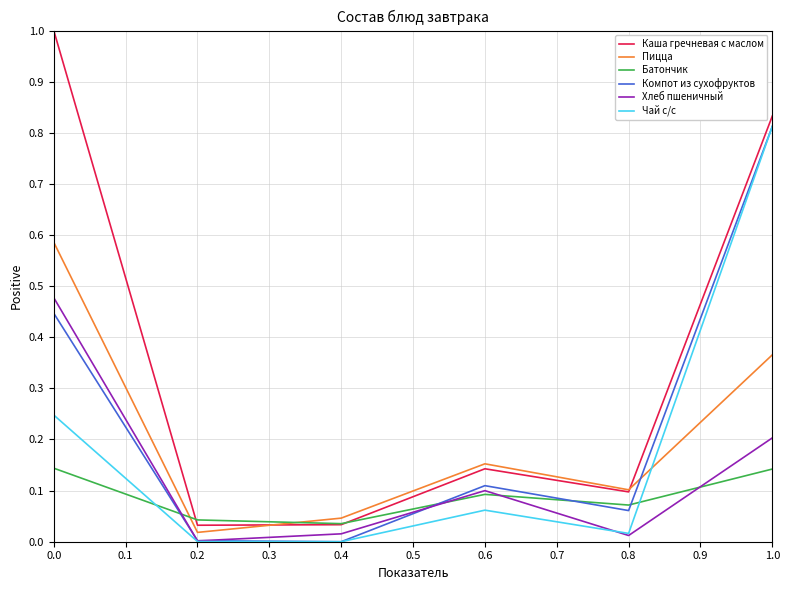

Between 0.6 and 0.8, which series saw the biggest shift?

Хлеб пшеничный